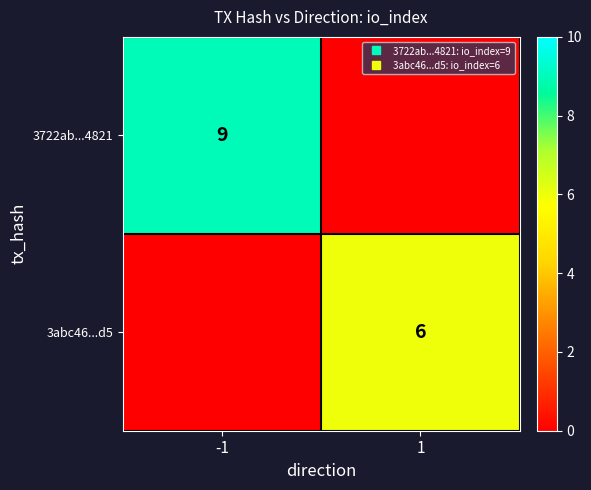

At -1, list the series in order from largest to smallest.

3722ab...4821, 3abc46...d5